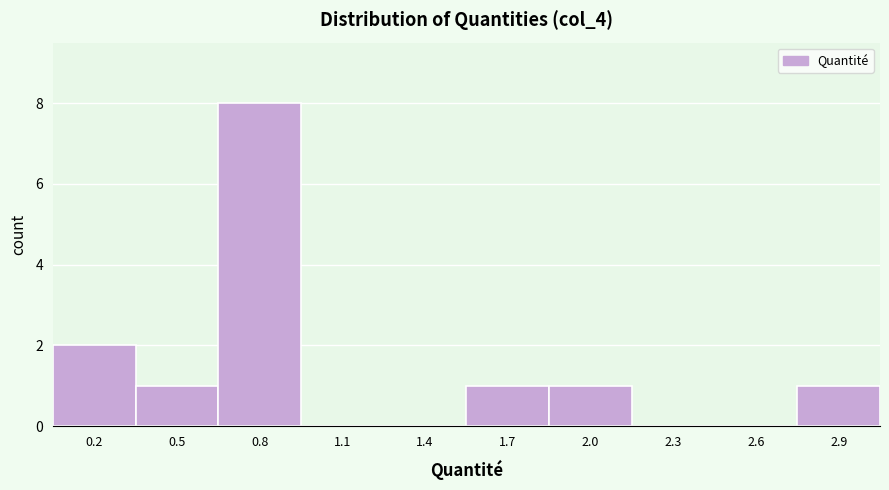

Reading right to left, list all the values displayed in this chart.

2.9=1	2.6=0	2.3=0	2.0=1	1.7=1	1.4=0	1.1=0	0.8=8	0.5=1	0.2=2